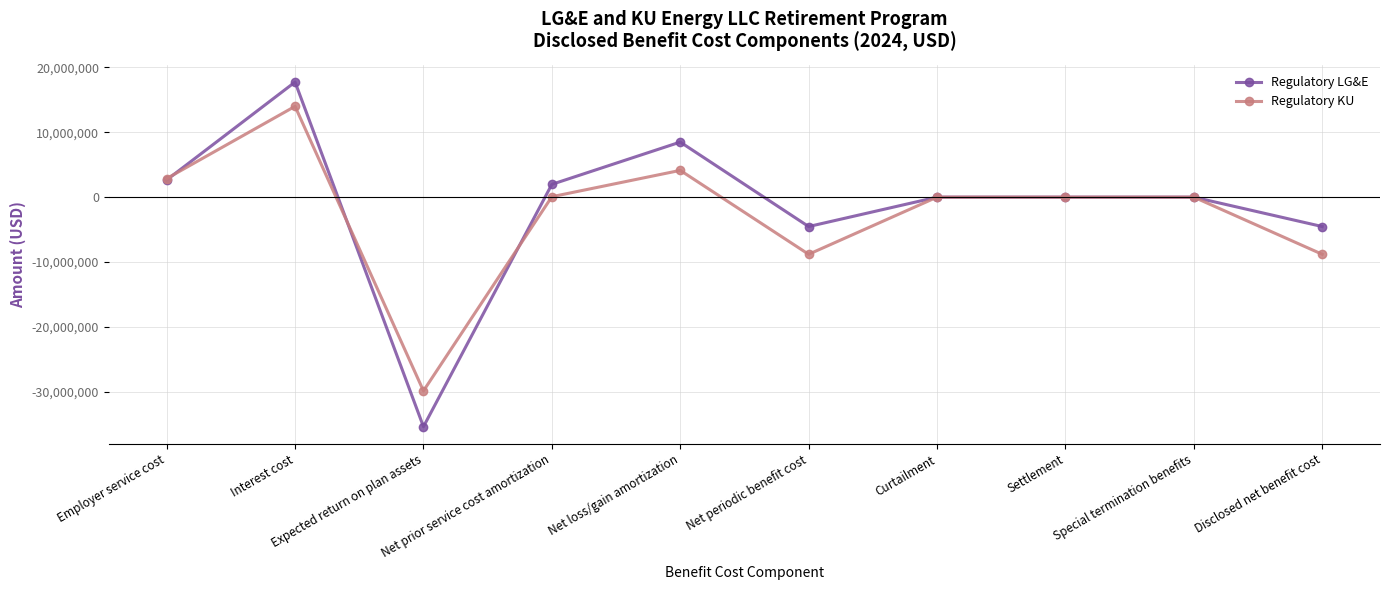

How many lines are shown in the chart?

2